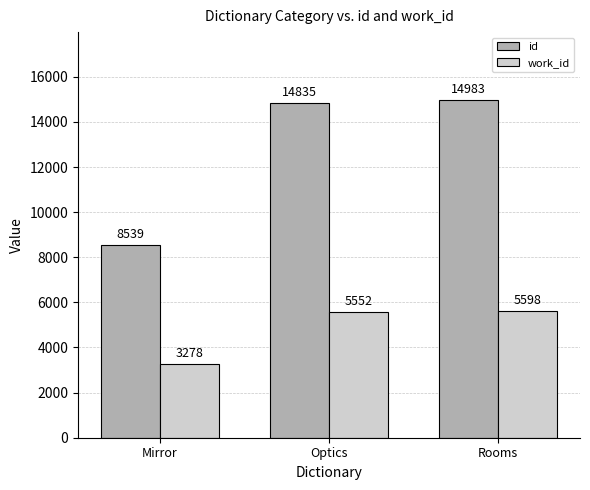

Rank the series by their maximum value, from lowest to highest.

work_id, id